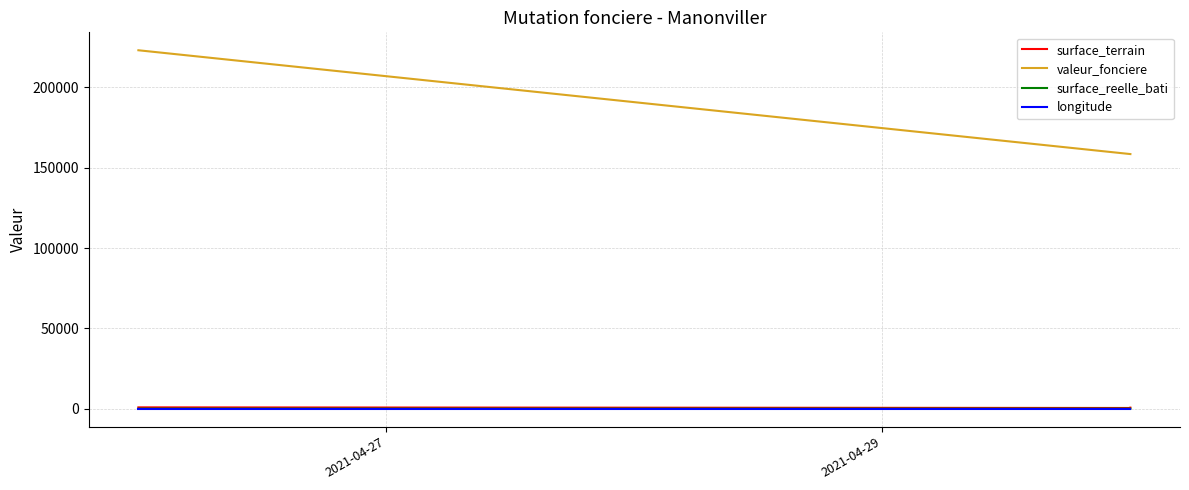

How many lines are shown in the chart?

4